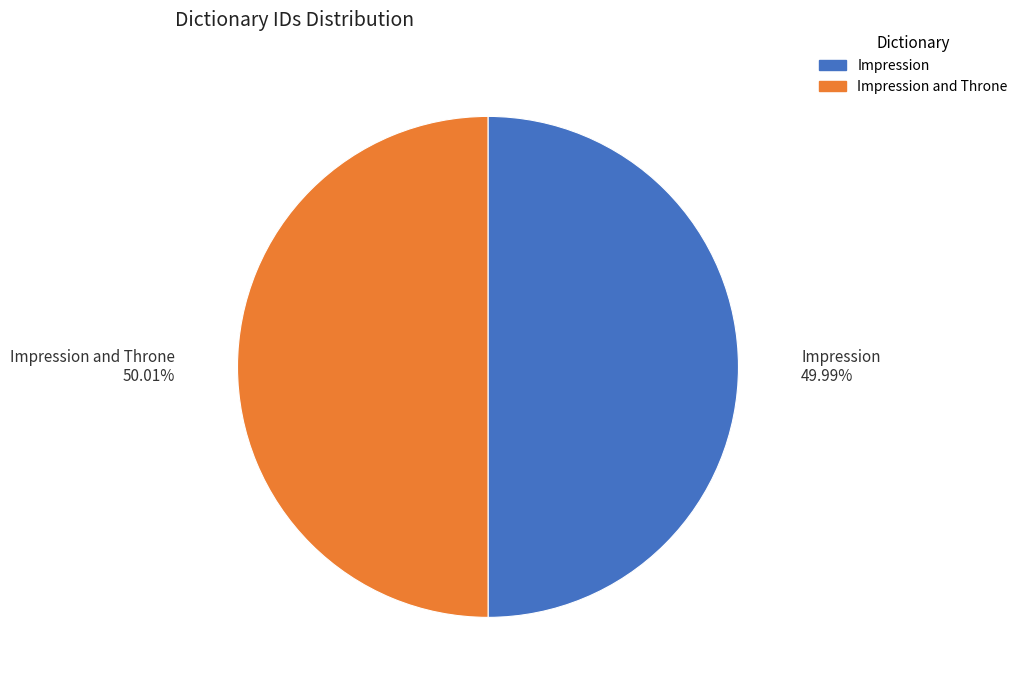

How many segments does this pie chart have?

2